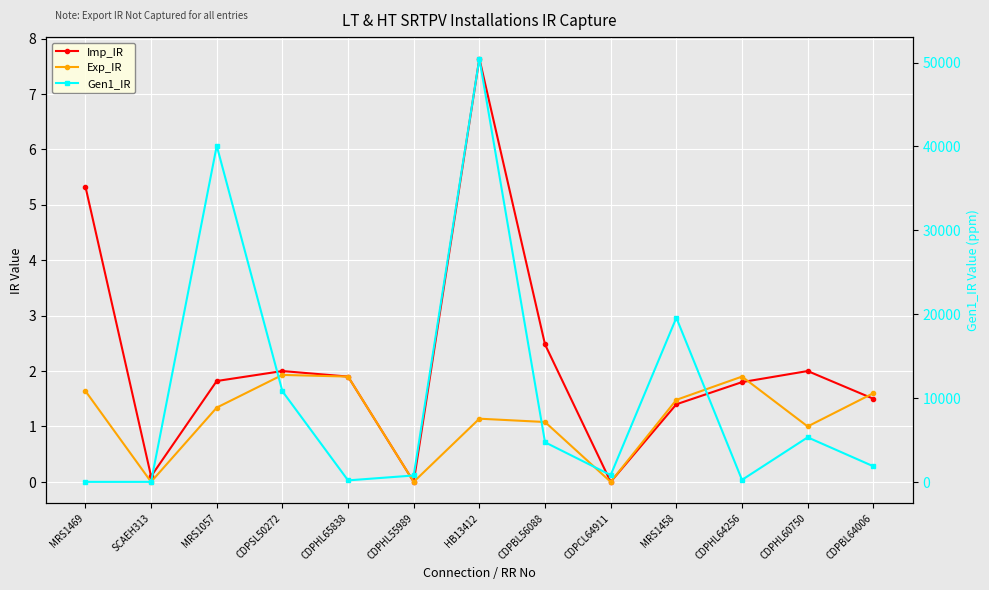

The Exp_IR series shows 1.3 at MRS1057. True or false?

True